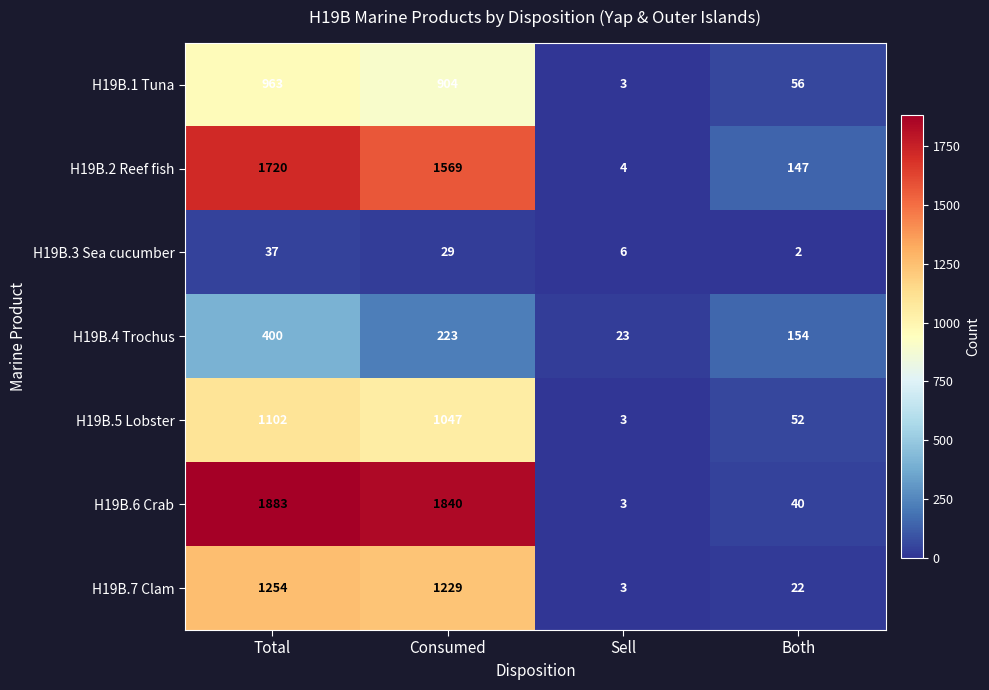

What is the sum of the H19B.2 Reef fish values at Consumed and Sell?

1573